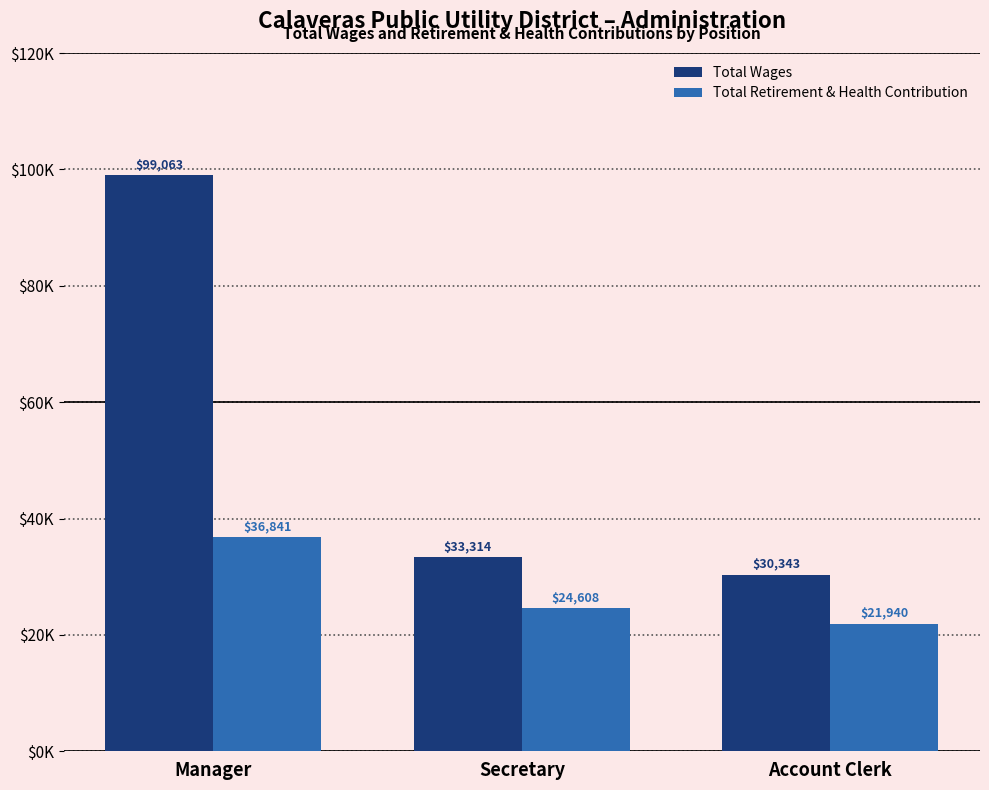

What are all the series names shown in the legend?

Total Wages, Total Retirement & Health Contribution